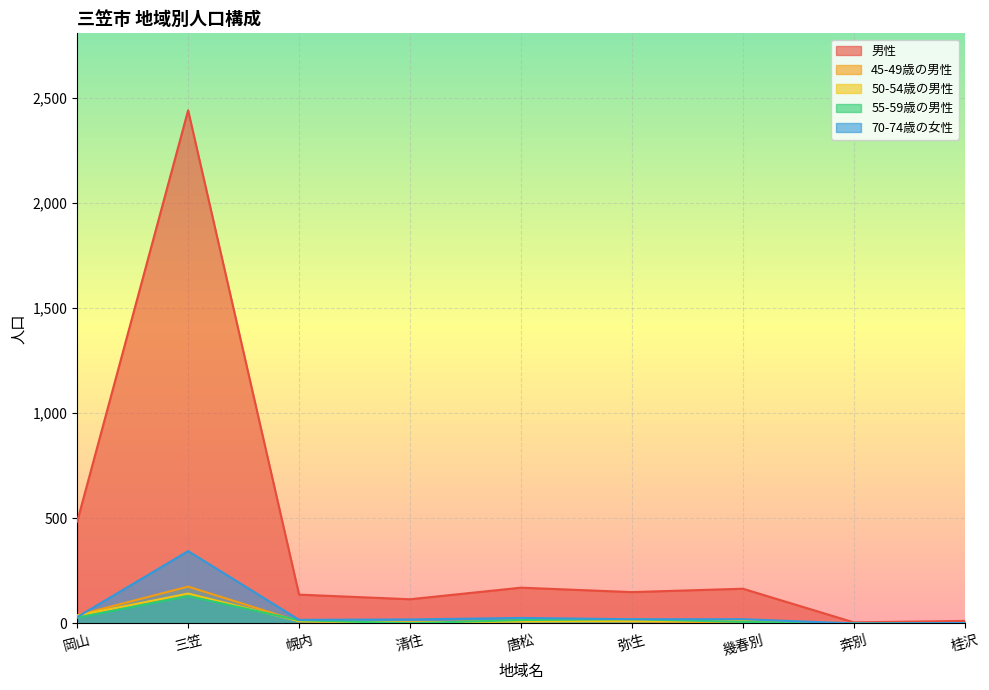

Between 岡山 and 奔別, which series saw the biggest shift?

男性